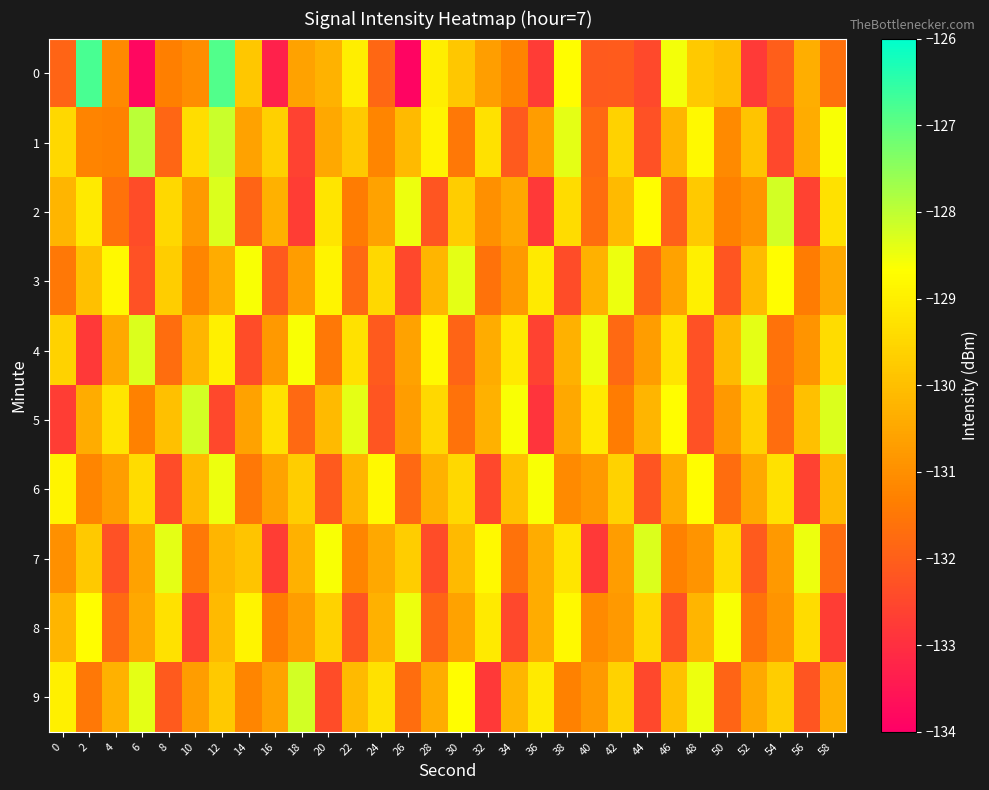

What is the spread (max minus min) of values at 44?

4.2